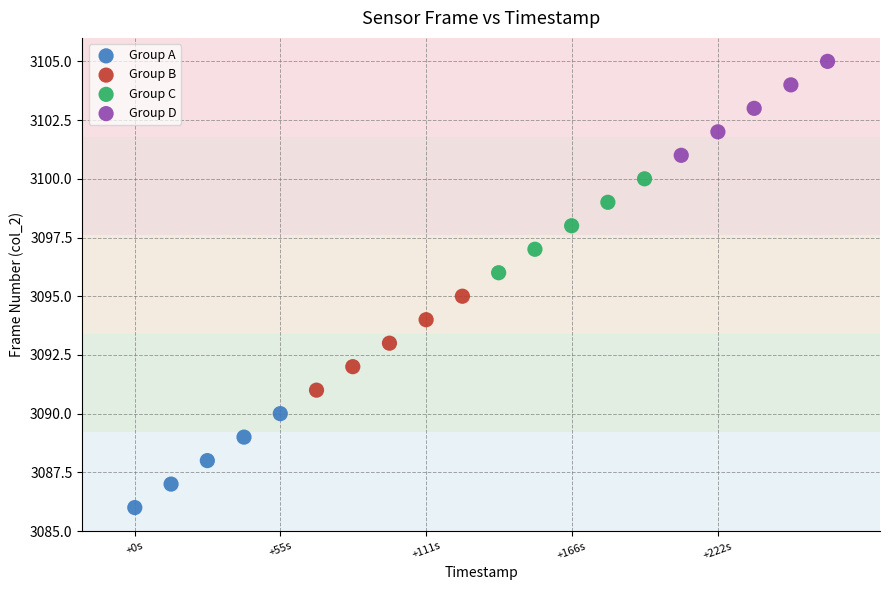

Which series reaches the maximum Y coordinate?

Group D